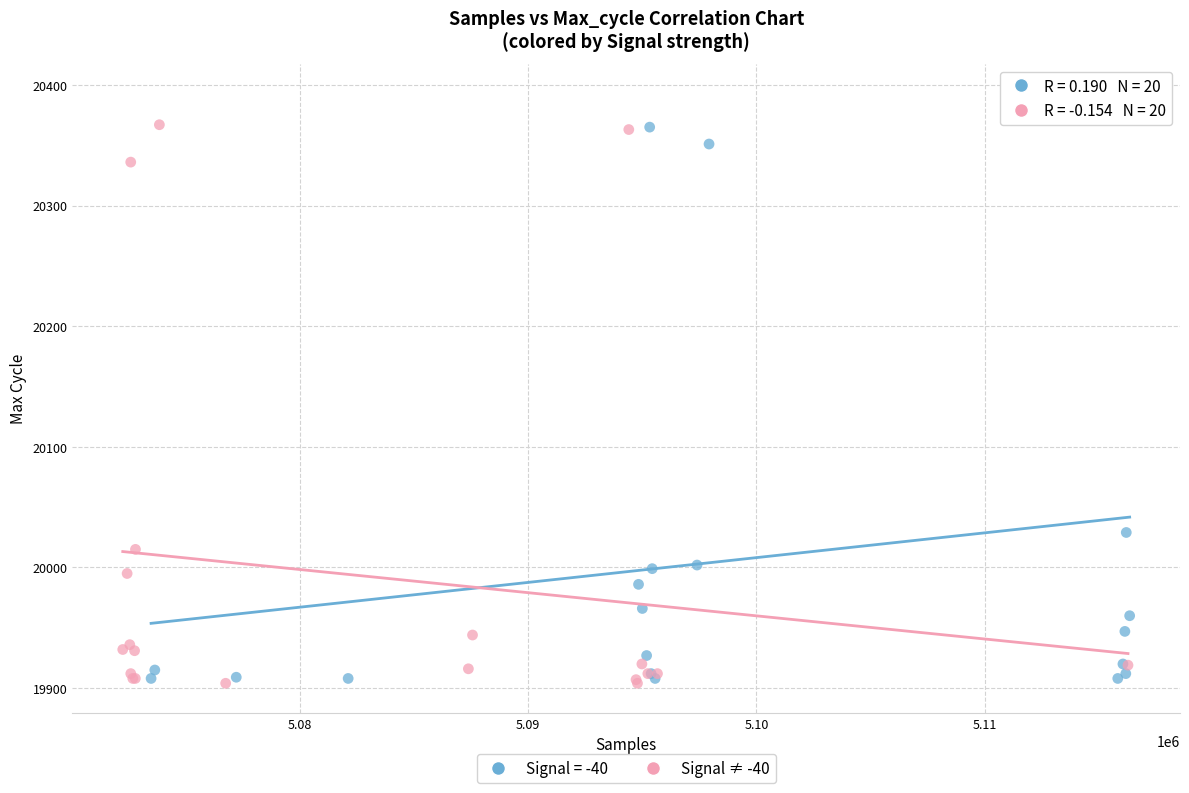

Which series has the largest Y range (max minus min)?

Signal = -40